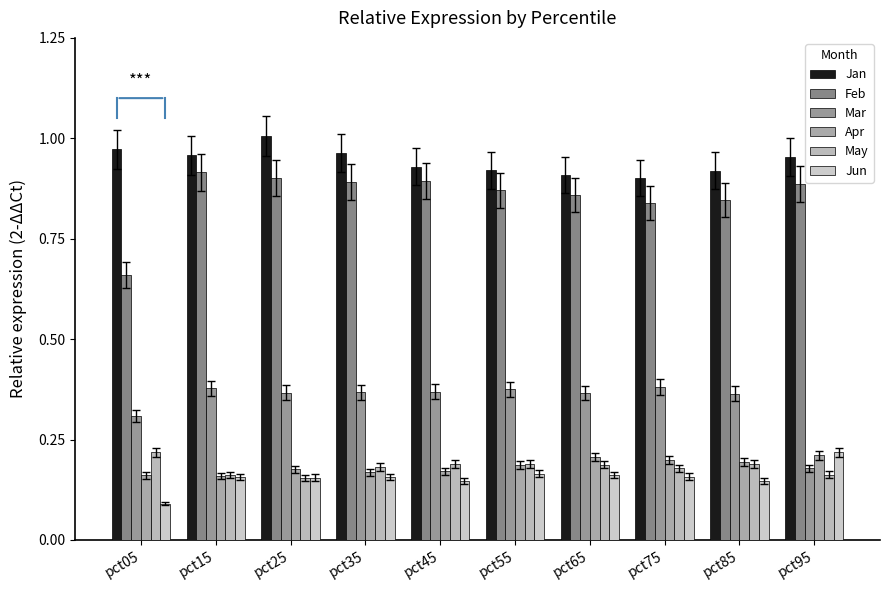

Which has a higher value, pct95 or pct05?

pct05